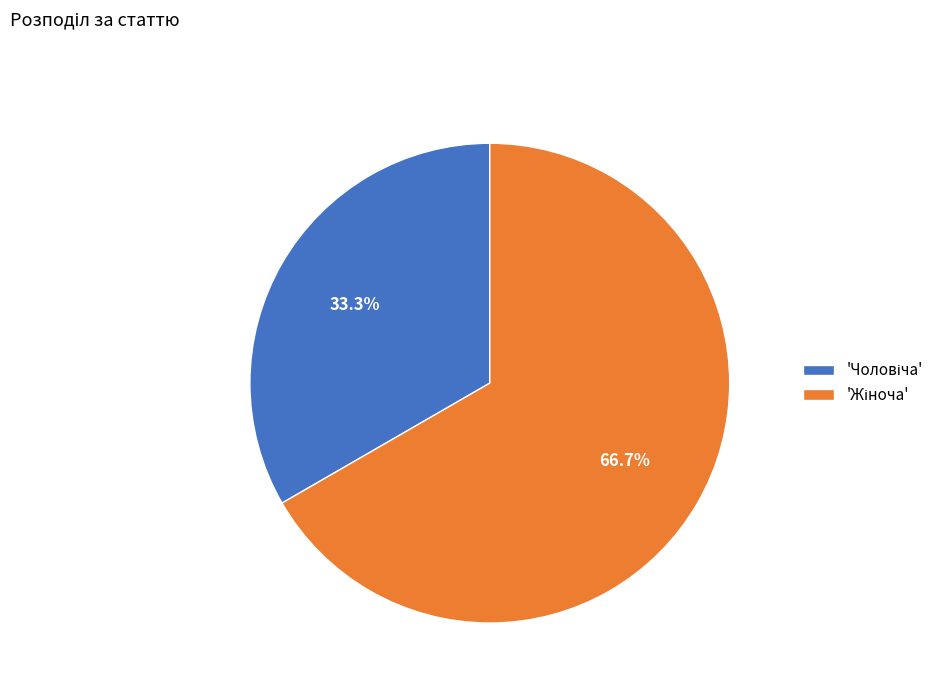

Is there any slice that represents more than half of the pie?

Yes